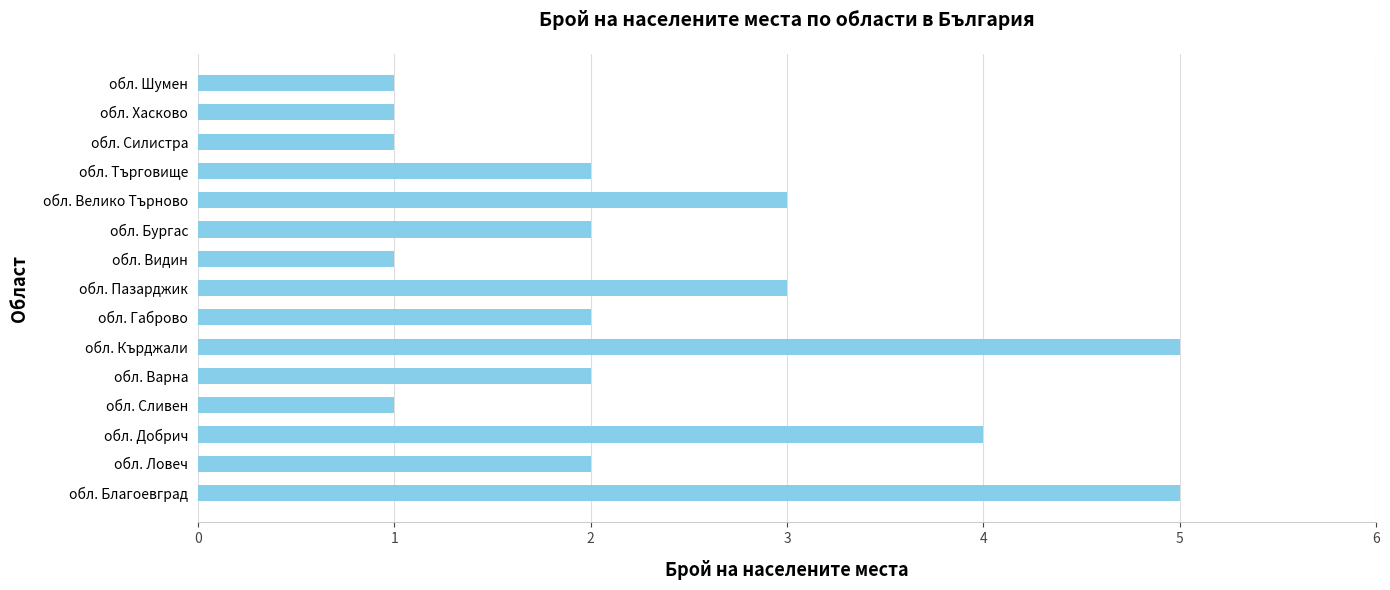

How many bars are there in total?

15